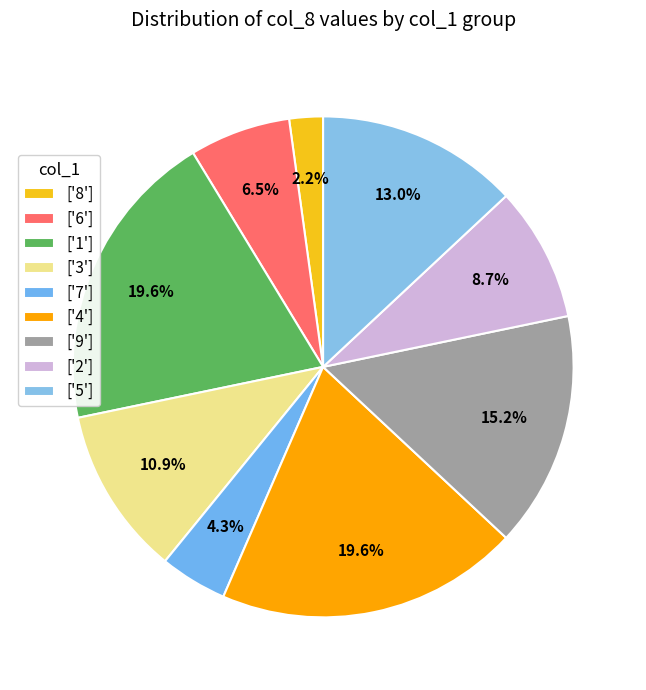

To the nearest percent, what is the average slice percentage?

11%